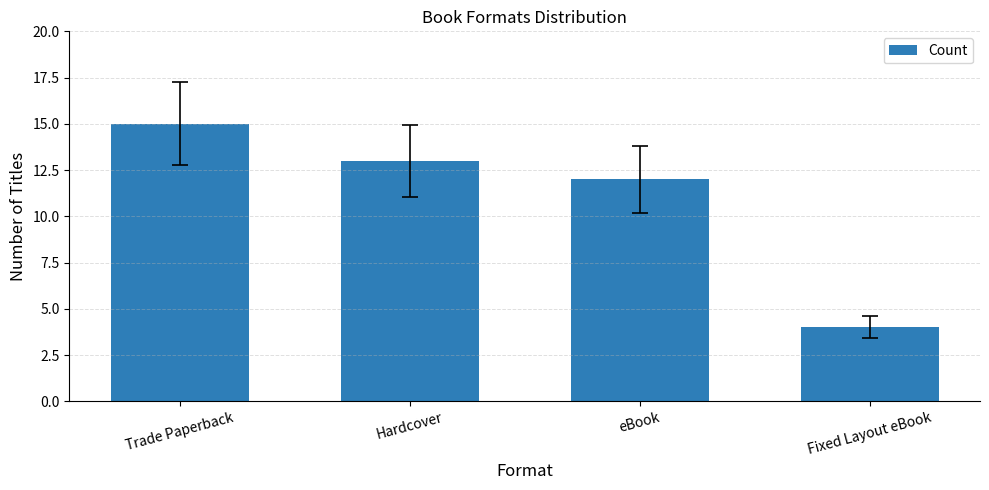

How many series are shown in this chart?

1